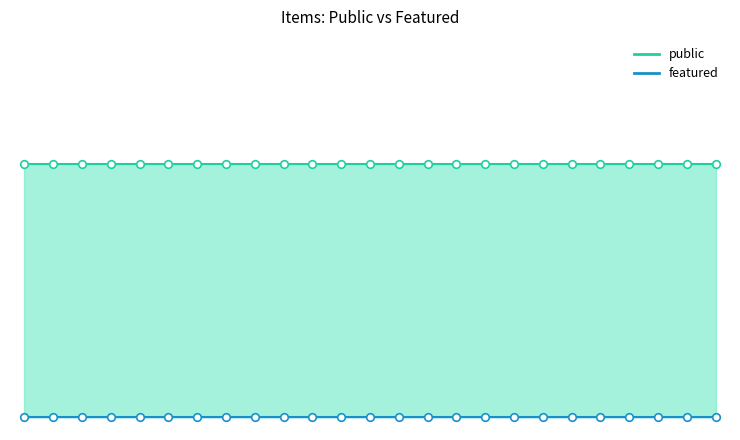

Is the value of public at 23852 greater than the value of featured at 26200?

Yes